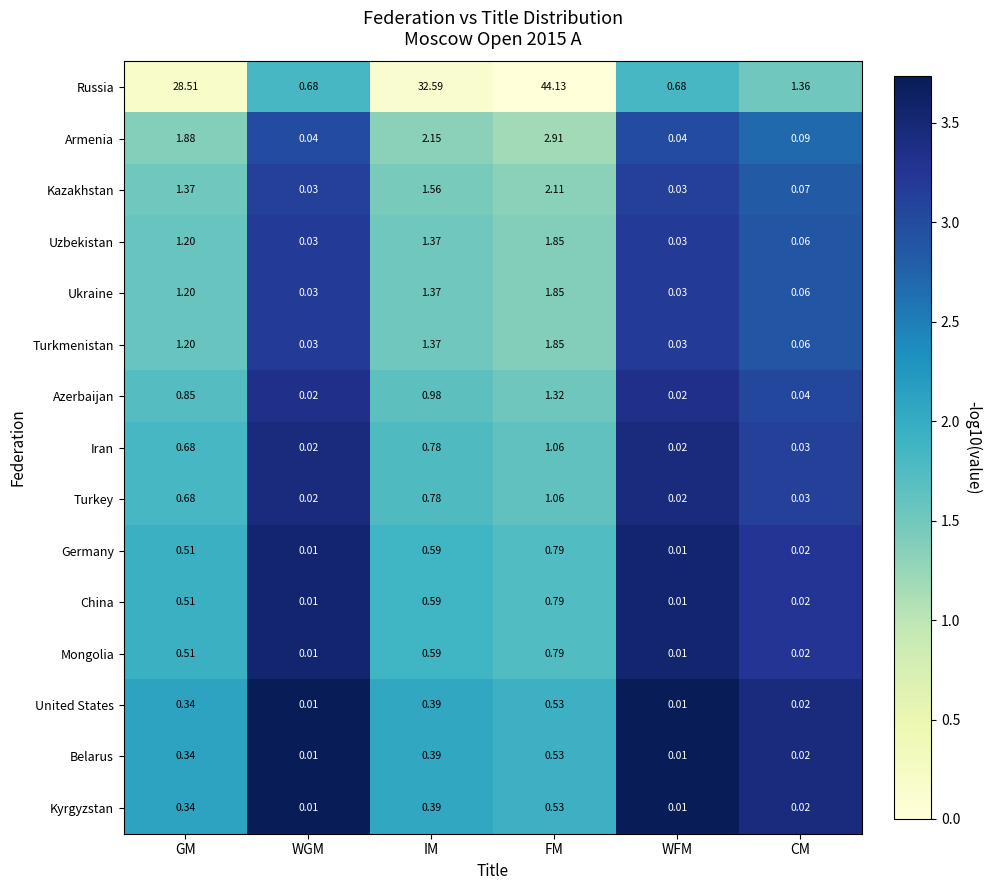

How many series are shown in this chart?

15